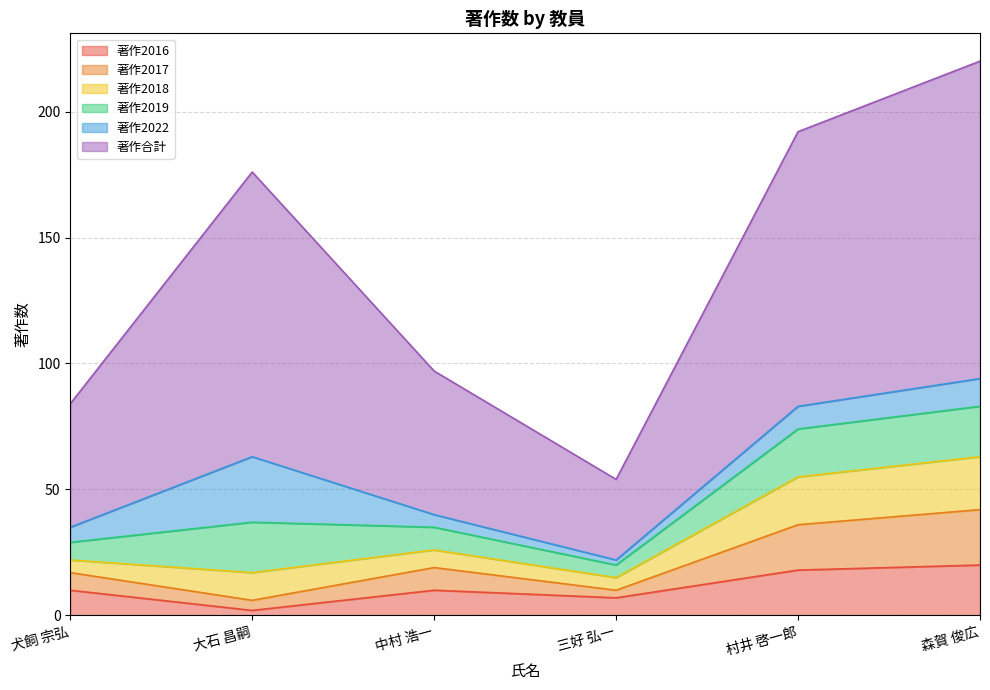

At which label does 著作合計 first exceed 176?

村井 啓一郎